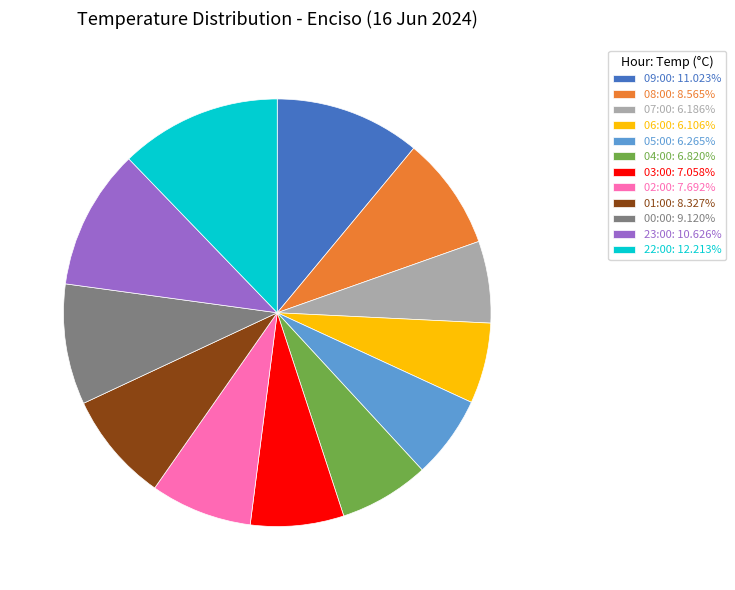

True or false: 04:00 accounts for 7% of the total.

True